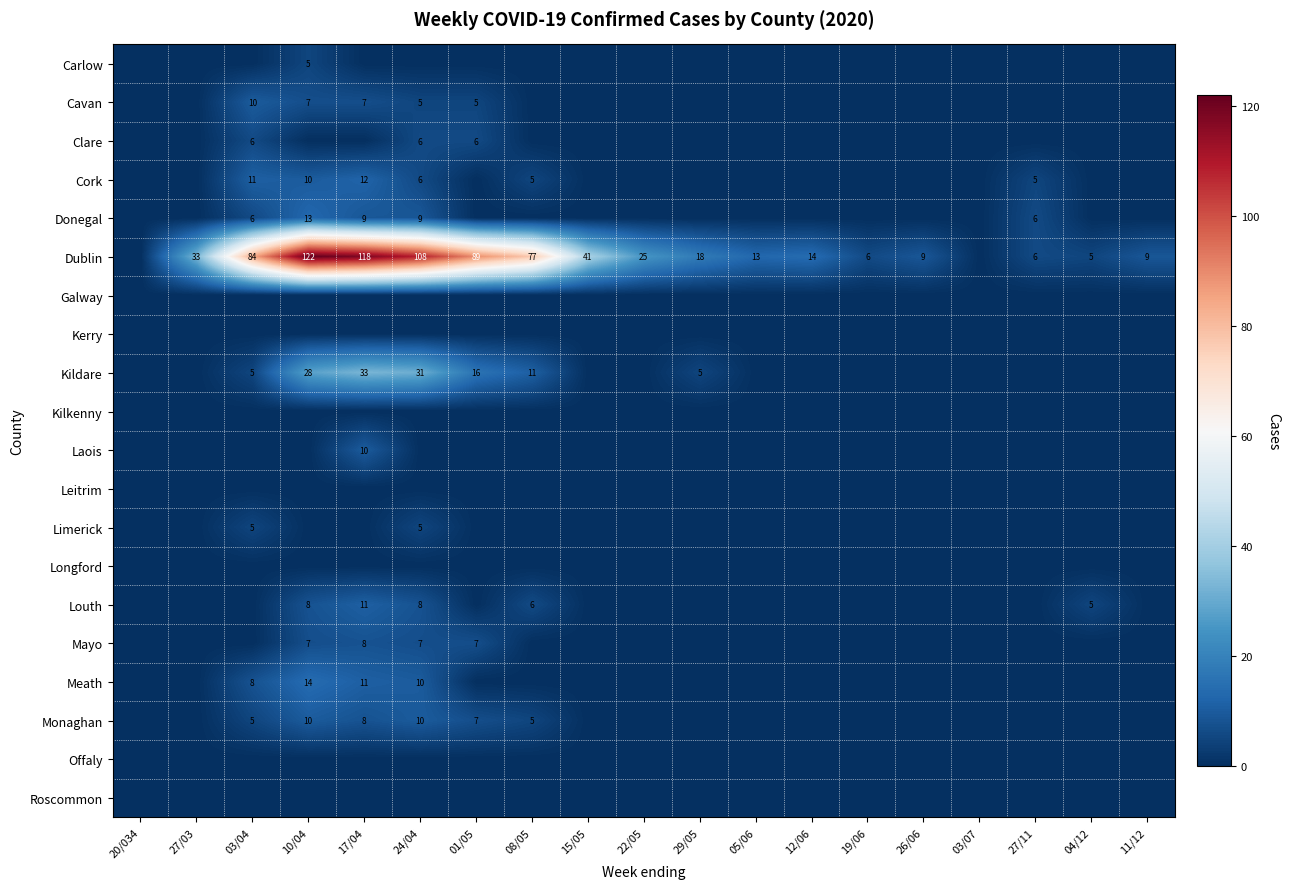

What is the sum of the Cork values at 17/04 and 27/11?

17